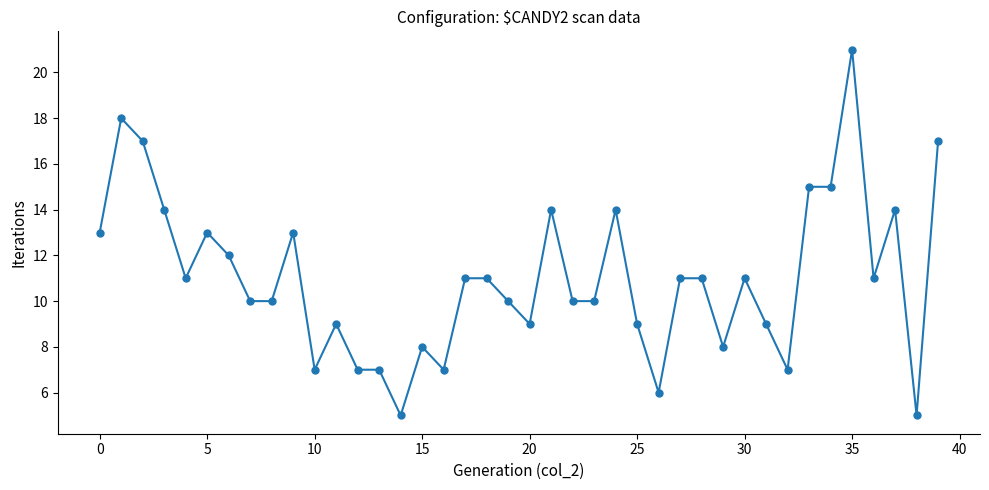

What is the average value?

11